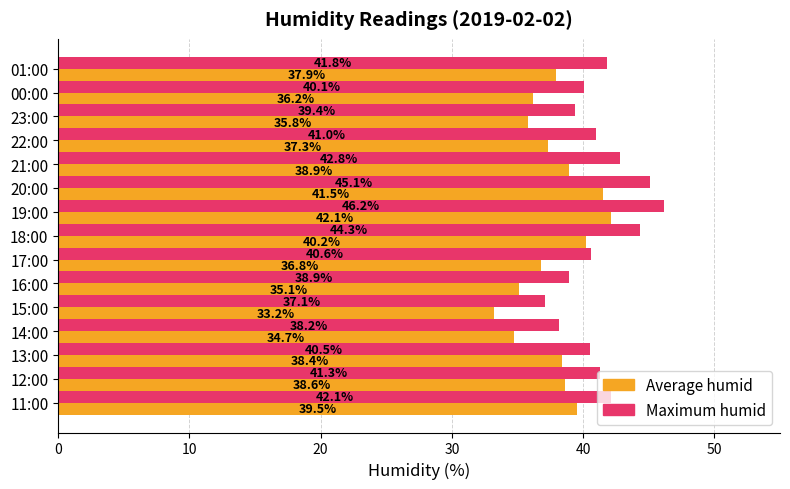

Is it true that Average humid equals 35.8 at 23:00?

True